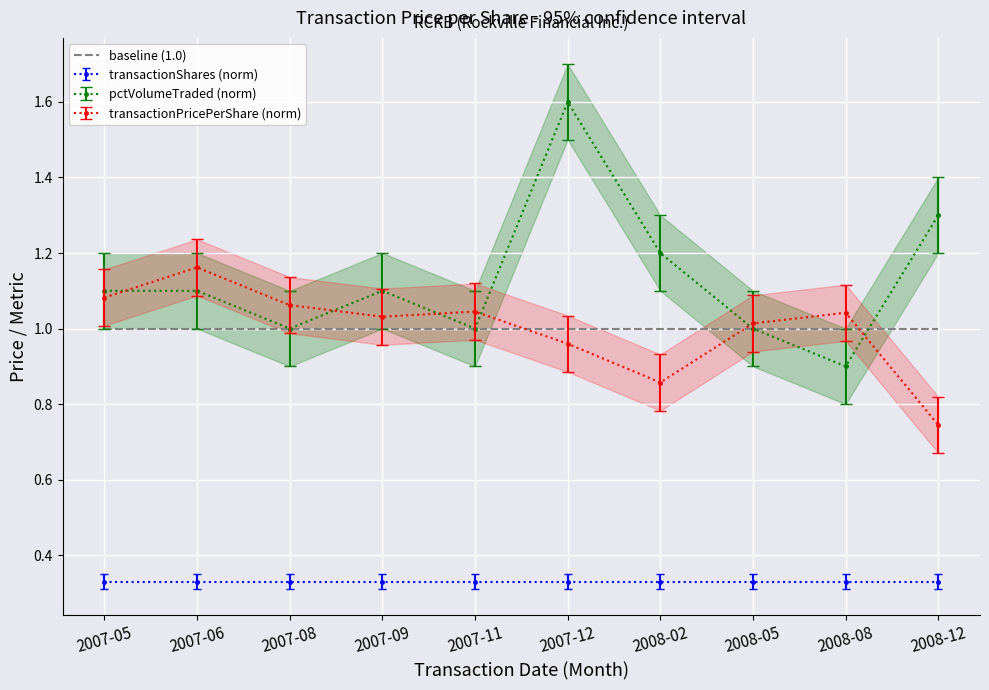

What position from the right is 2007-06?

9